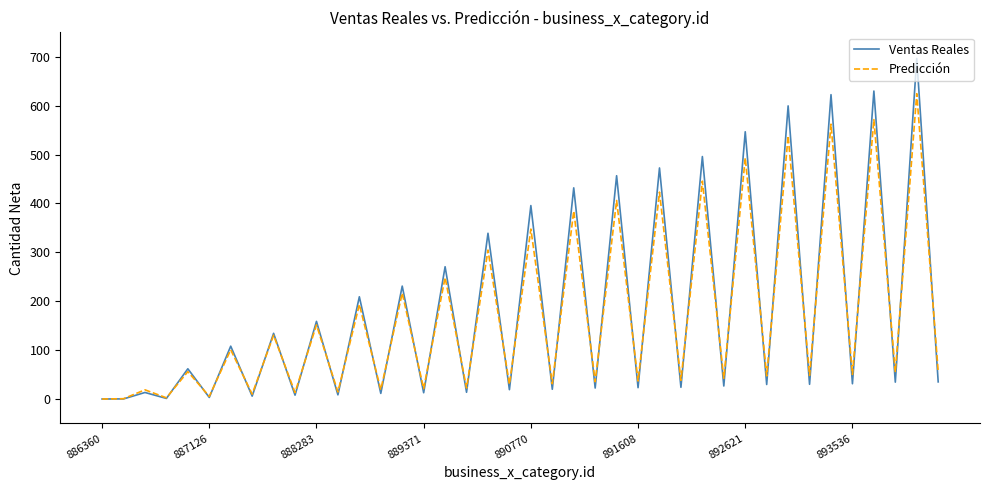

Rank the series by their maximum value, from lowest to highest.

Predicción, Ventas Reales